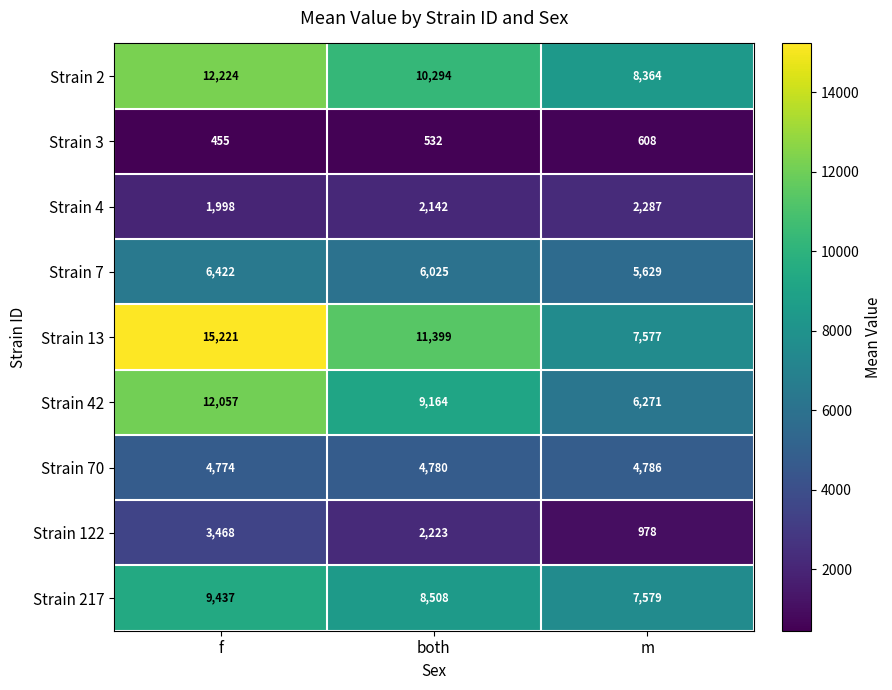

The value of Strain 122 at both is 2223. True or false?

True